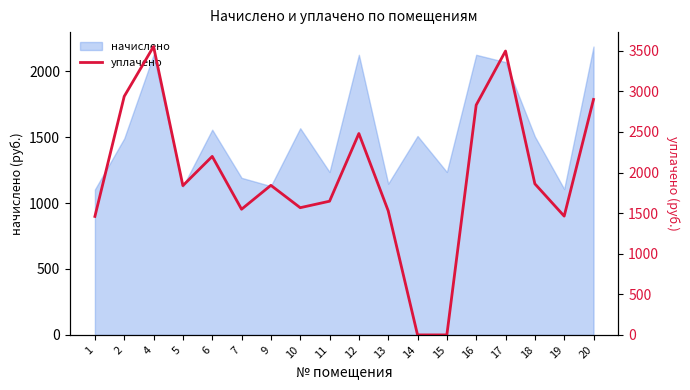

What is the sum of all values?

35156.4